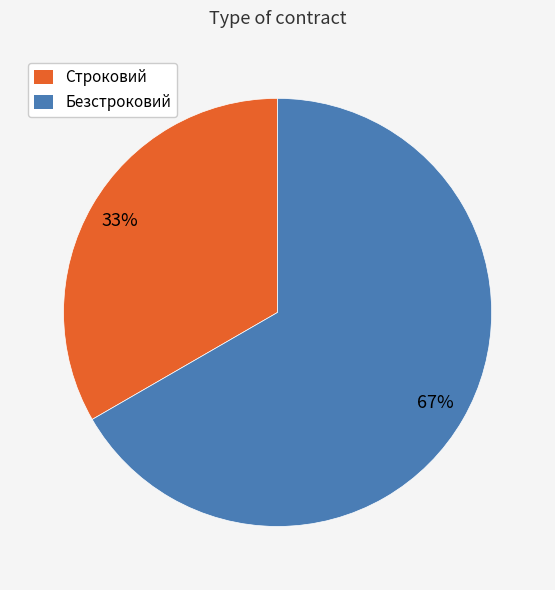

To the nearest percent, what percentage of the pie is Безстроковий?

67%